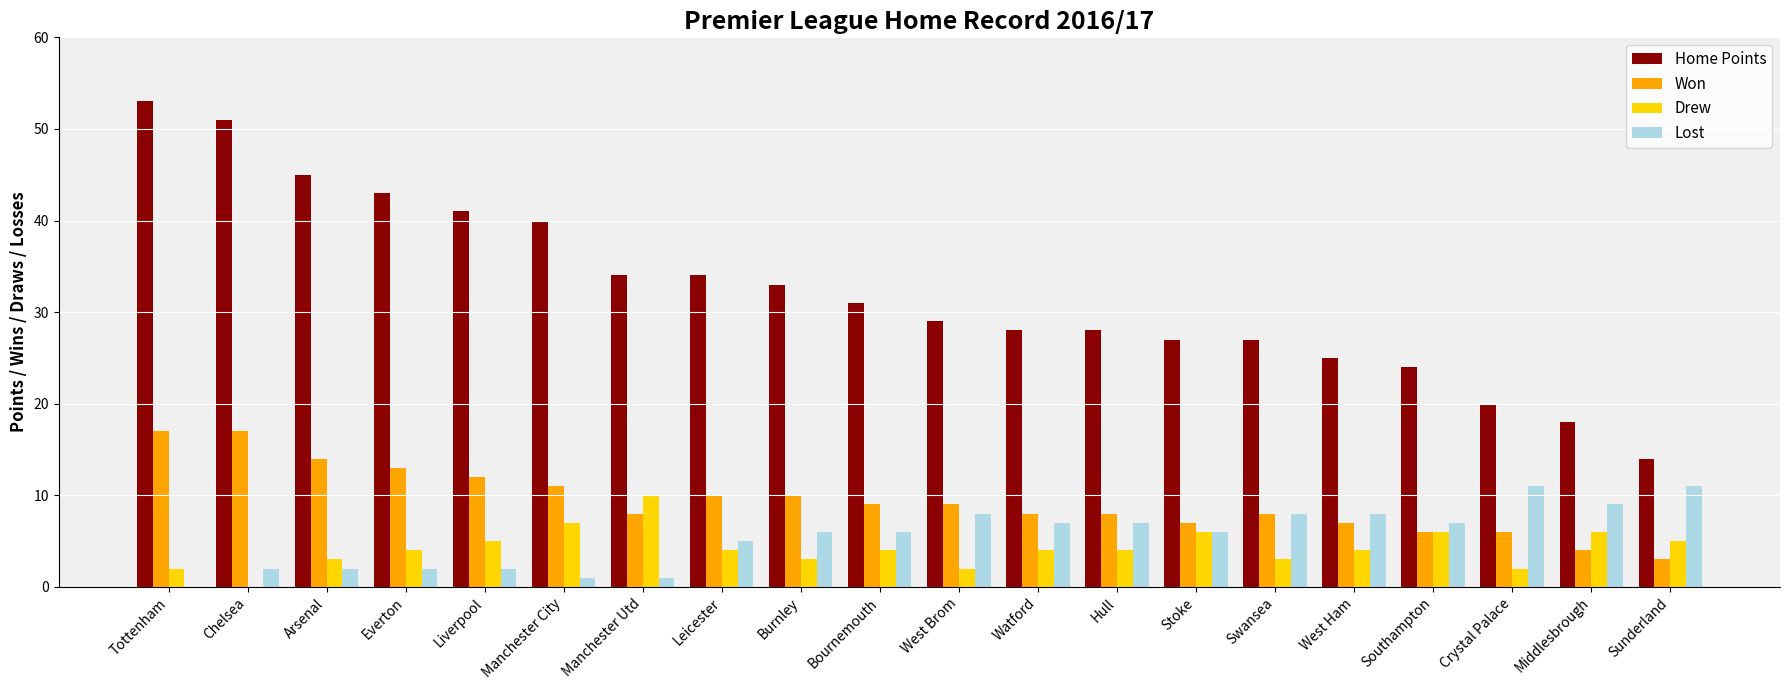

At which category is the sum across all series the highest?

Tottenham